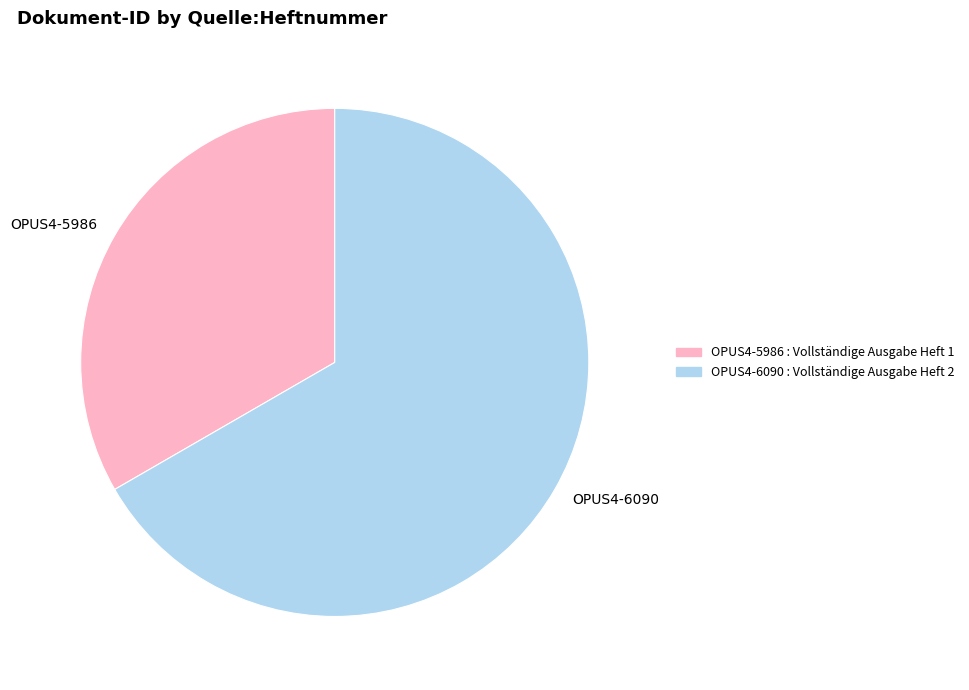

Approximately how many times larger is the value at OPUS4-6090 compared to OPUS4-5986?

2.0